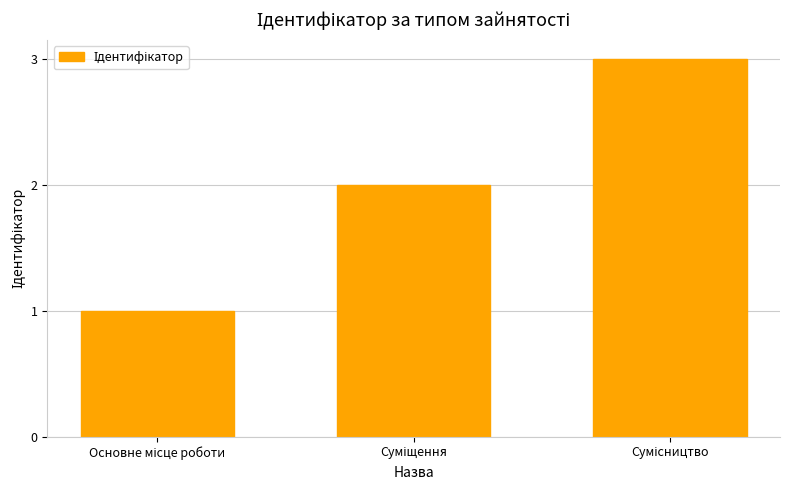

Reading left to right, what are all the values shown in this chart?

1	2	3